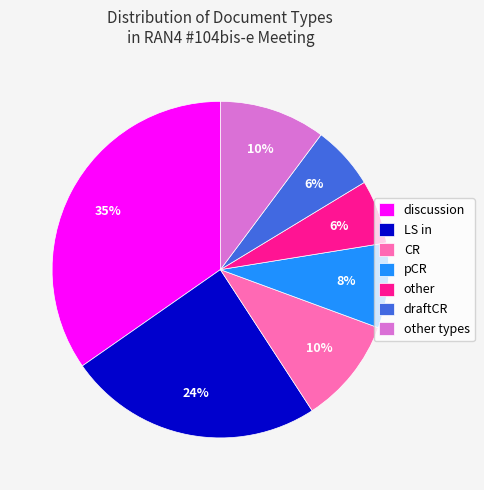

Between discussion and draftCR, which is larger?

discussion